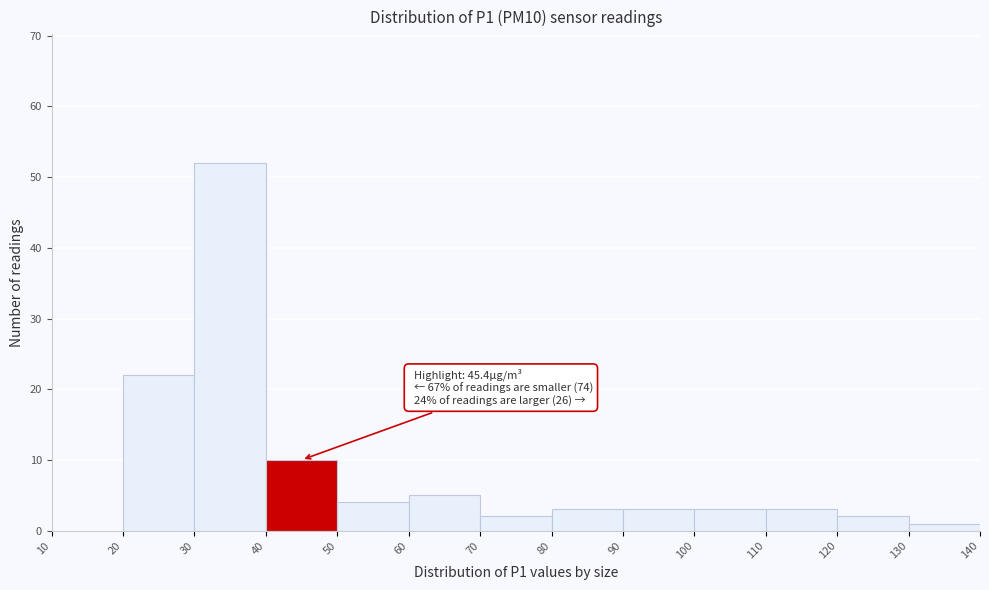

Over which range of the x-axis is the bar tallest?

30 to 40